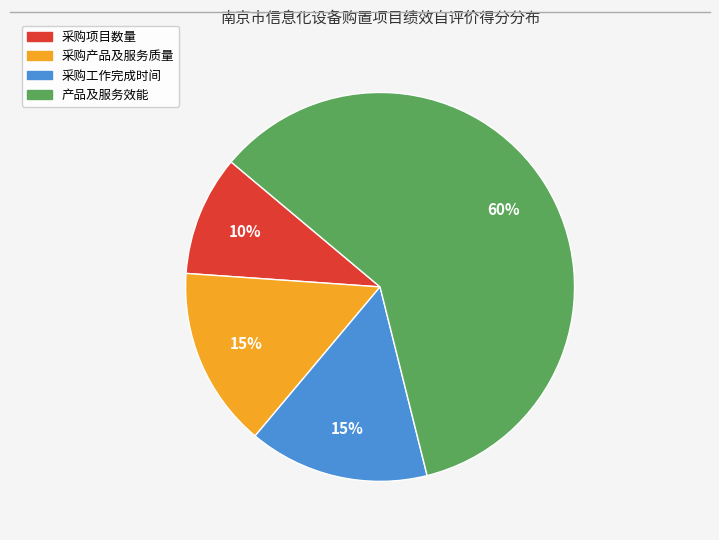

Is it true that 采购工作完成时间 is 8% of the pie?

False